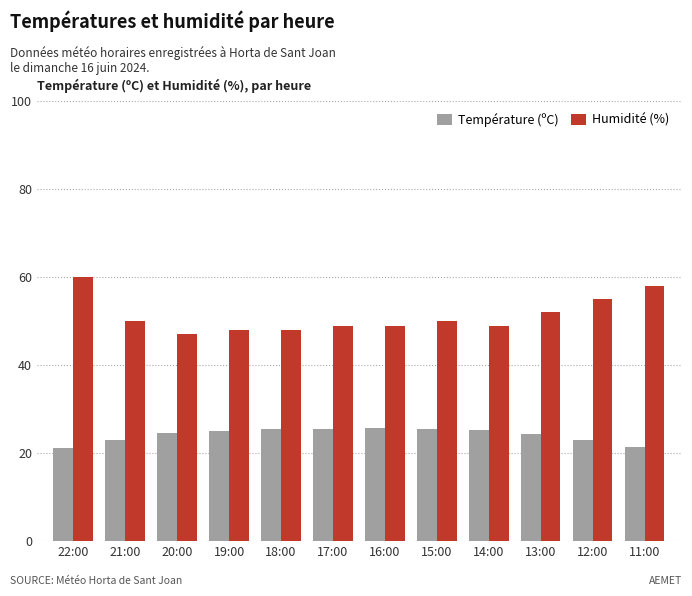

Is it true that Température (ºC) equals 25.6 at 15:00?

True